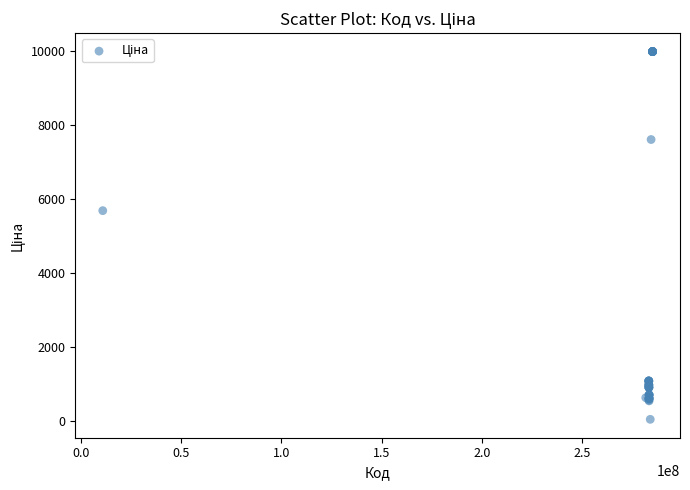

What Y value in the scatter plot is closest to 5003?

5673.8